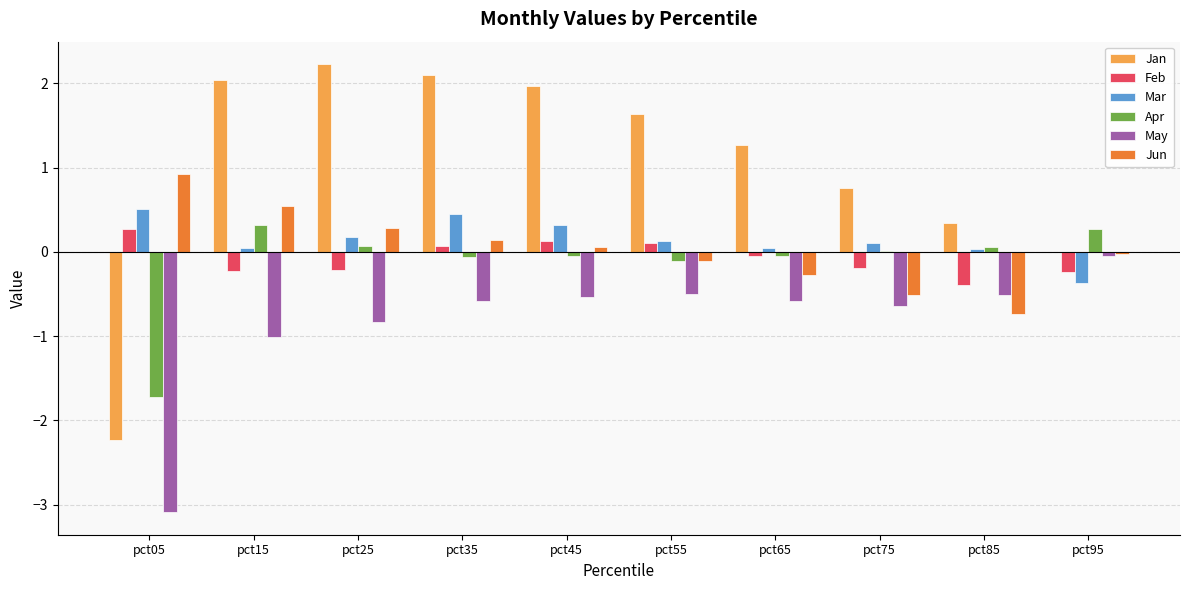

What is the greatest value displayed?

2.2